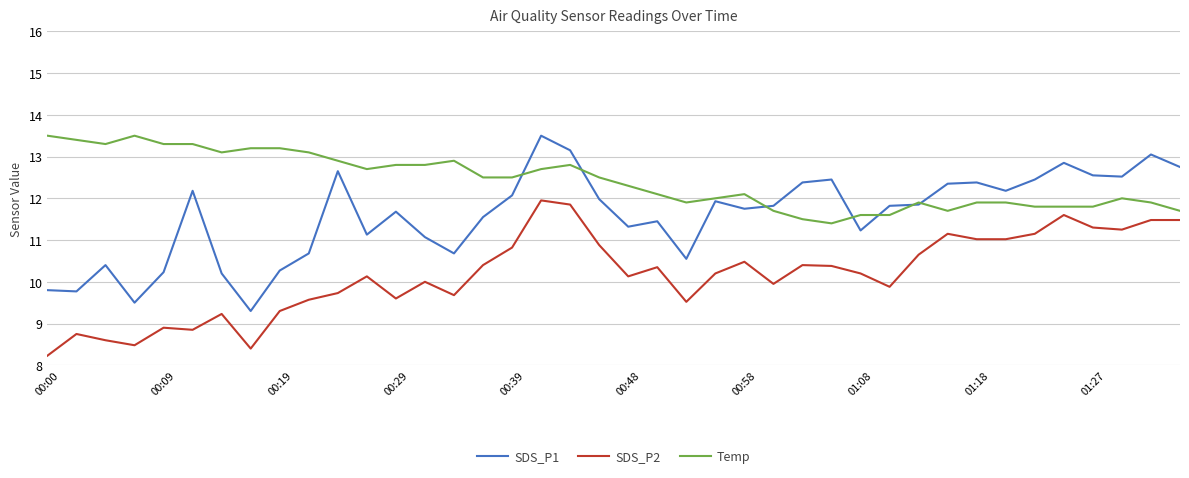

Which series has the largest total across all categories?

Temp